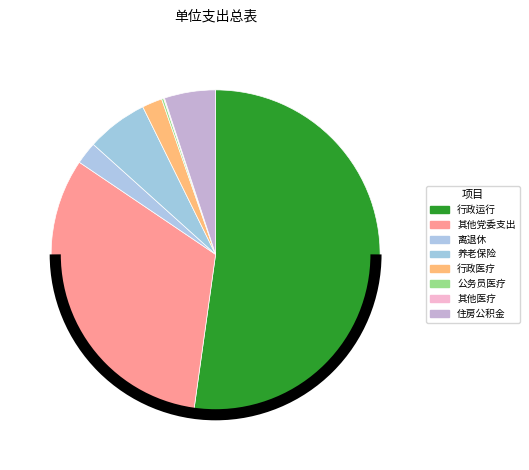

How many segments does this pie chart have?

8